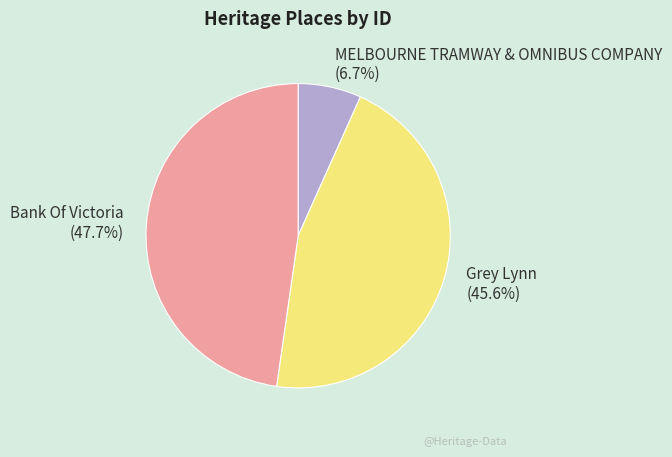

What is the ratio of the value at Bank Of Victoria to the value at Grey Lynn?

1.0